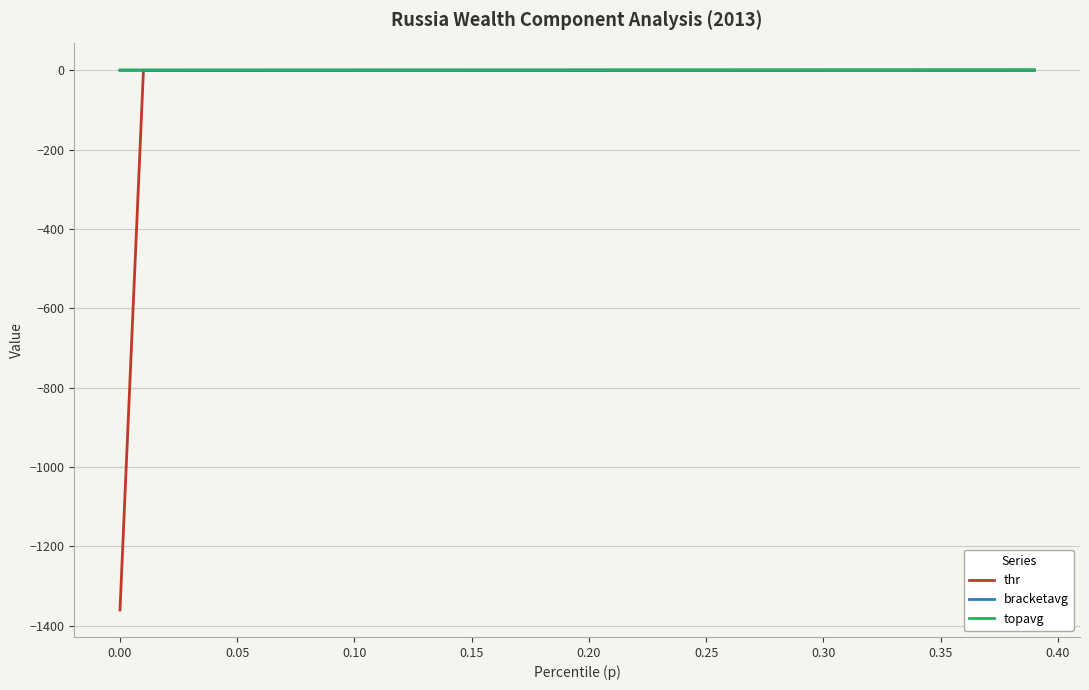

Which series has the largest range (max minus min)?

thr